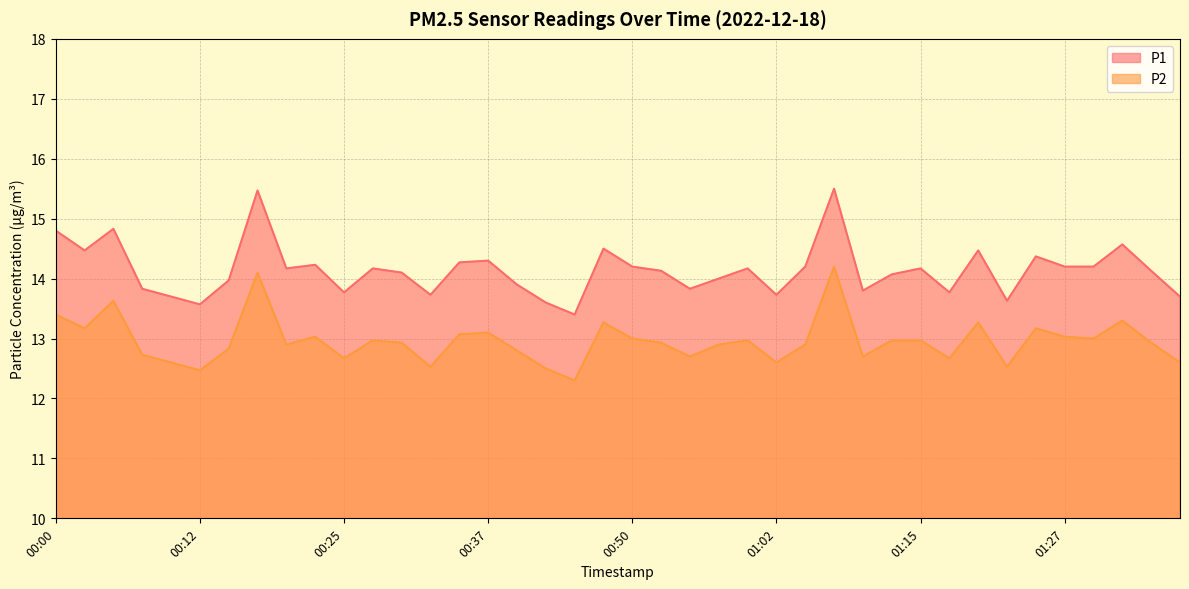

True or false: P2 and P1 cross at least once.

False